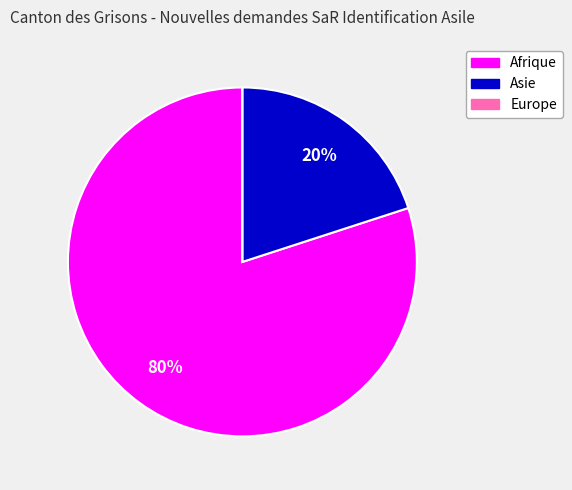

True or false: Asie accounts for 11% of the total.

False